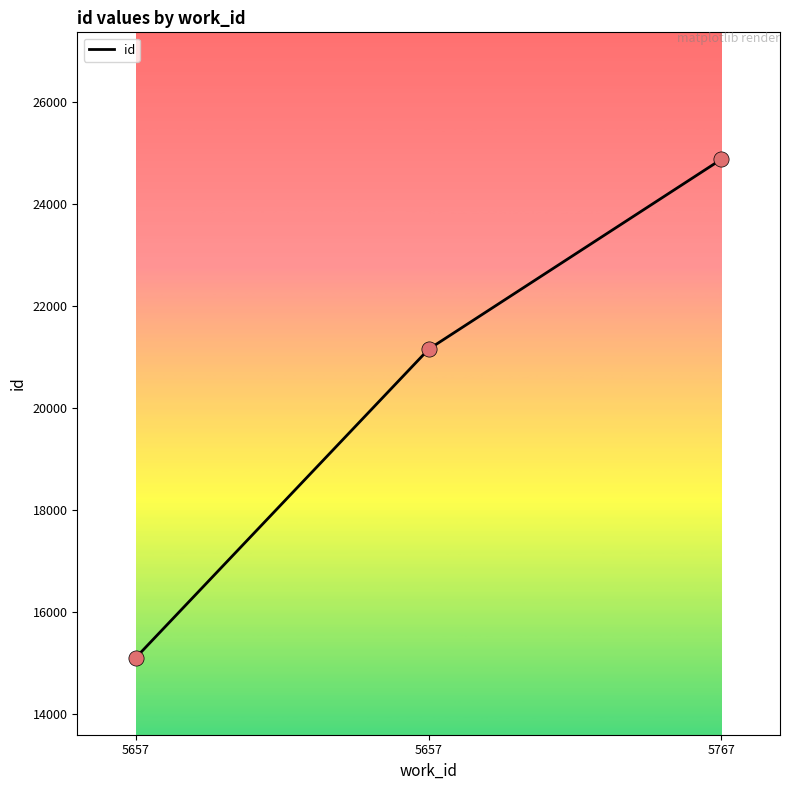

Approximately how many times larger is the value at 5657 compared to 5657?

0.7